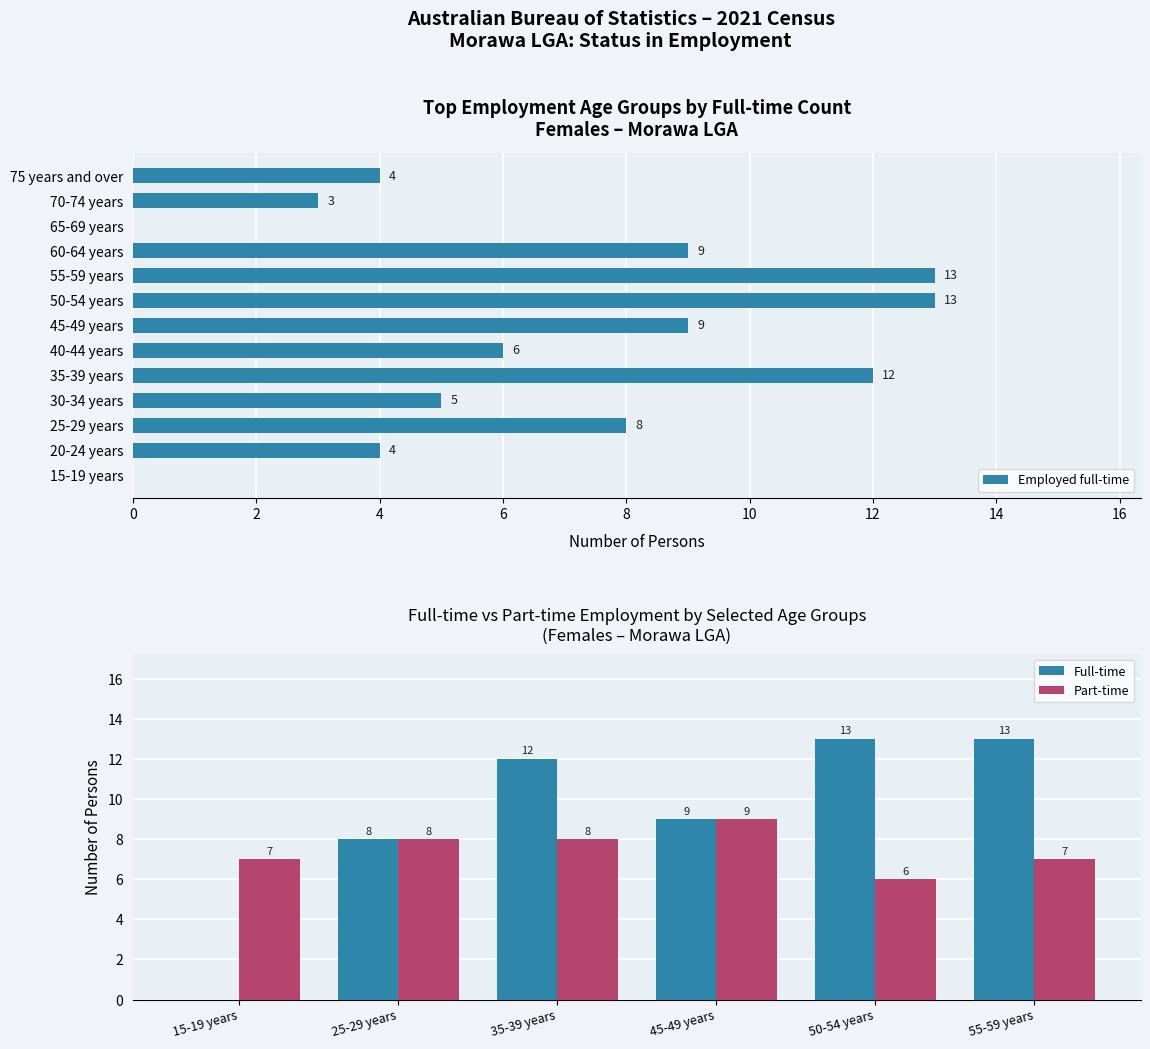

The value of Employed full-time at 55-59 years is 8. True or false?

False